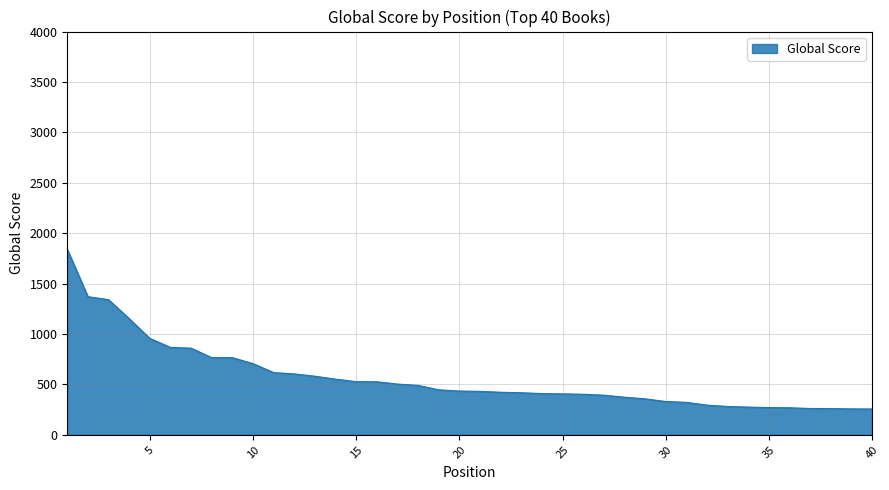

What is the difference between the maximum and minimum values?

1584